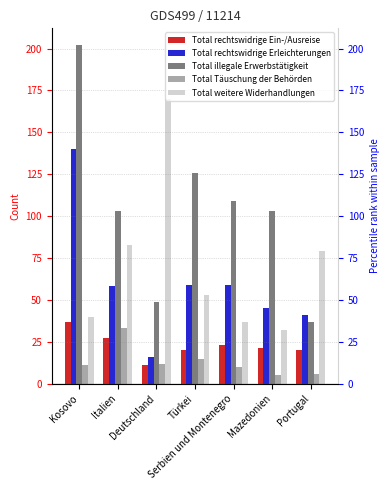

Between Portugal and Türkei, which is larger?

Portugal